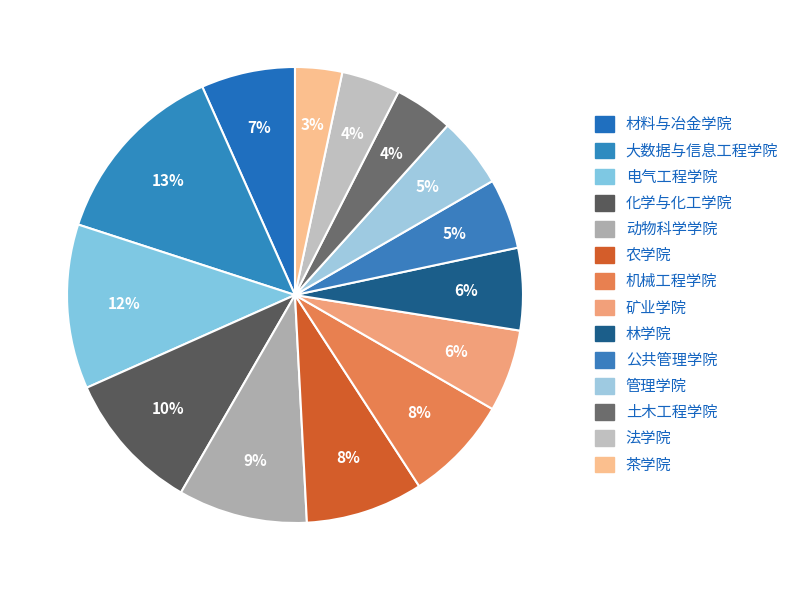

Count the number of slices in the pie.

14